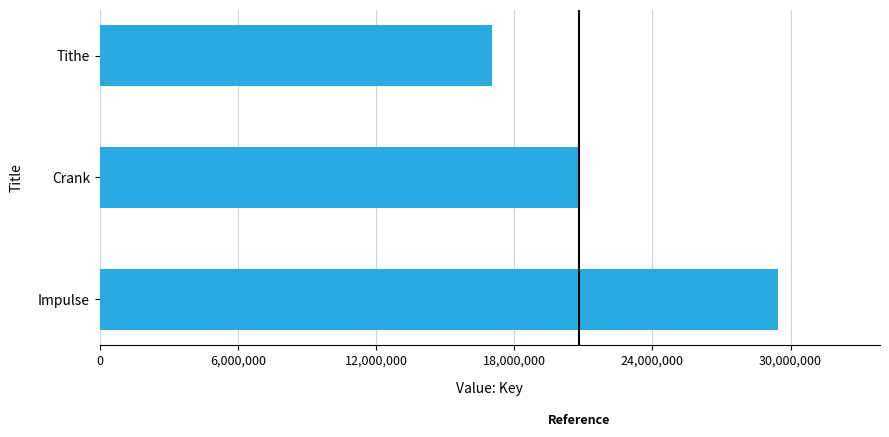

List the labels in order of value, smallest first.

Tithe, Crank, Impulse